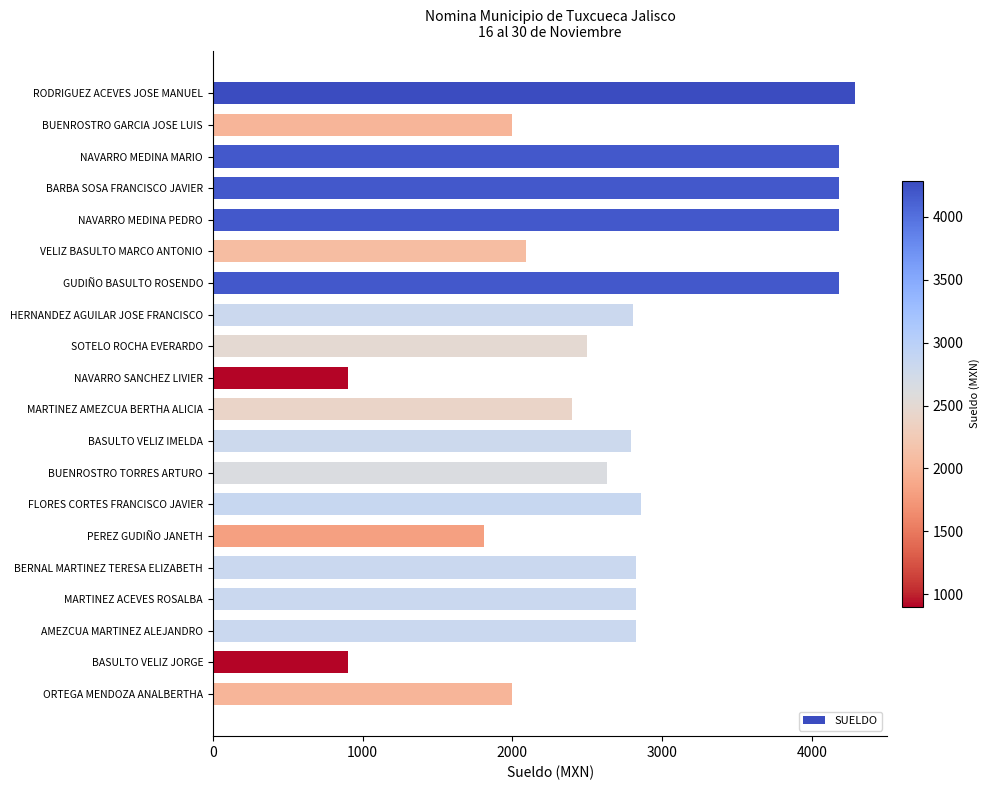

What is the ratio of the value at AMEZCUA MARTINEZ ALEJANDRO to the value at MARTINEZ ACEVES ROSALBA?

1.0